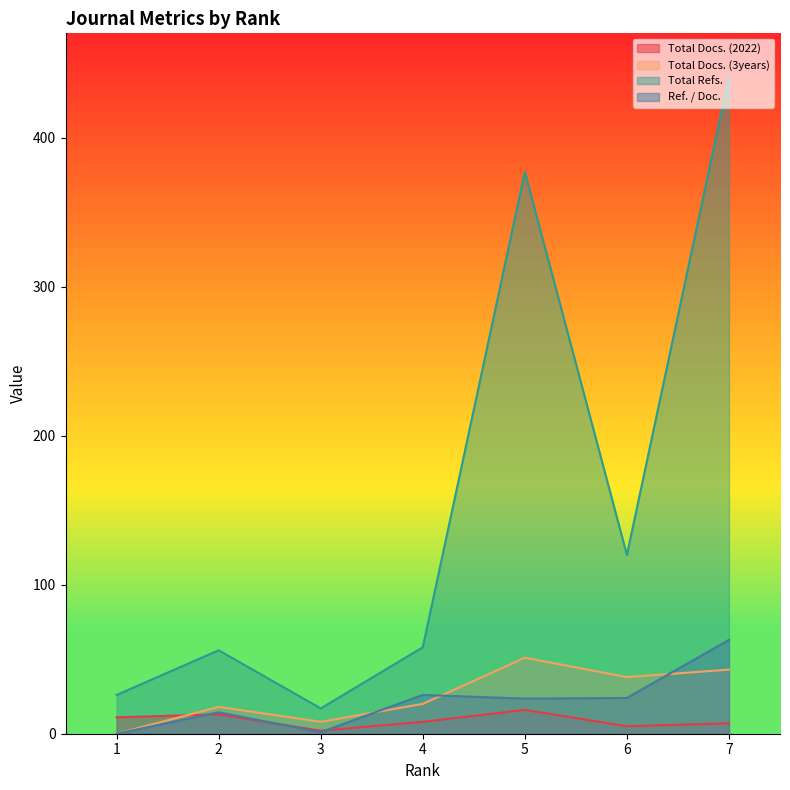

Where is Total Docs. (3years) nearest to the value 25?

4